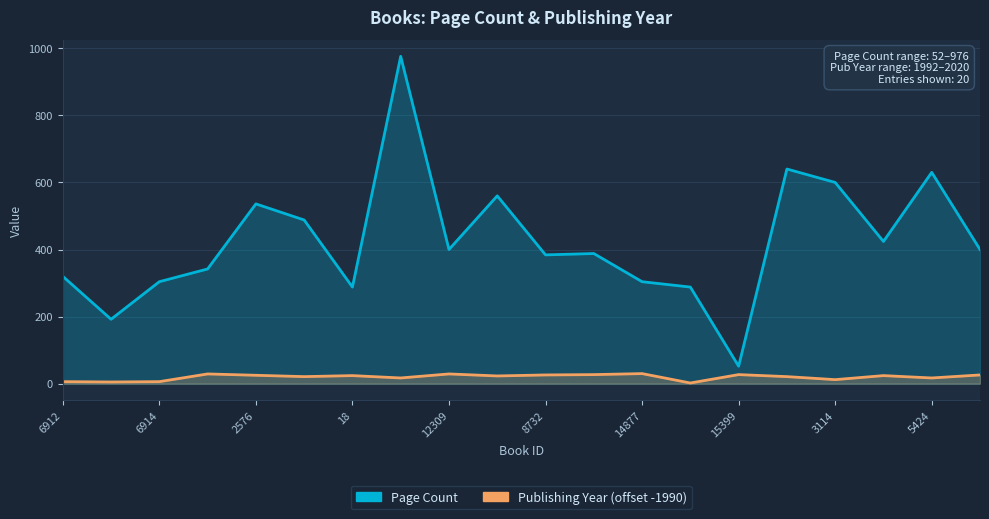

What is the sum of all Publishing Year values?

397